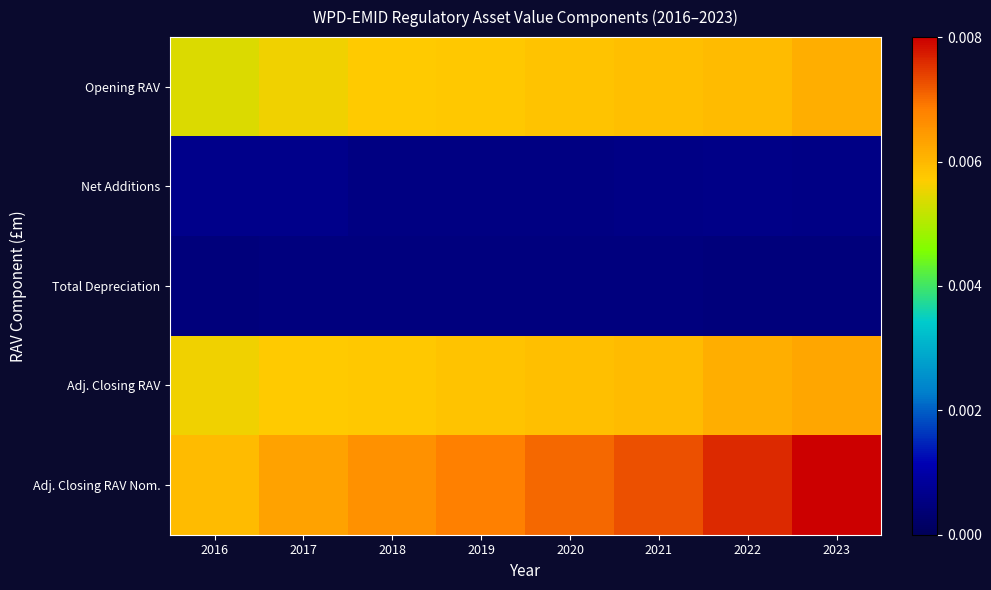

Which category has the lowest value across all series?

2022